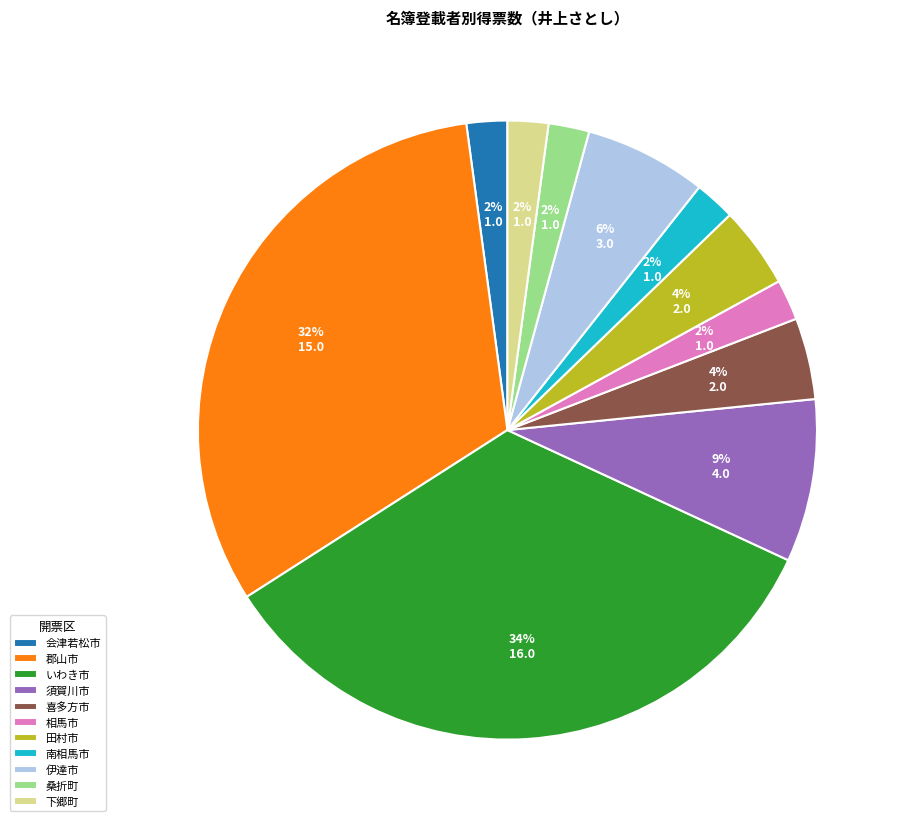

To the nearest percent, what percentage of the pie is 下郷町?

2%